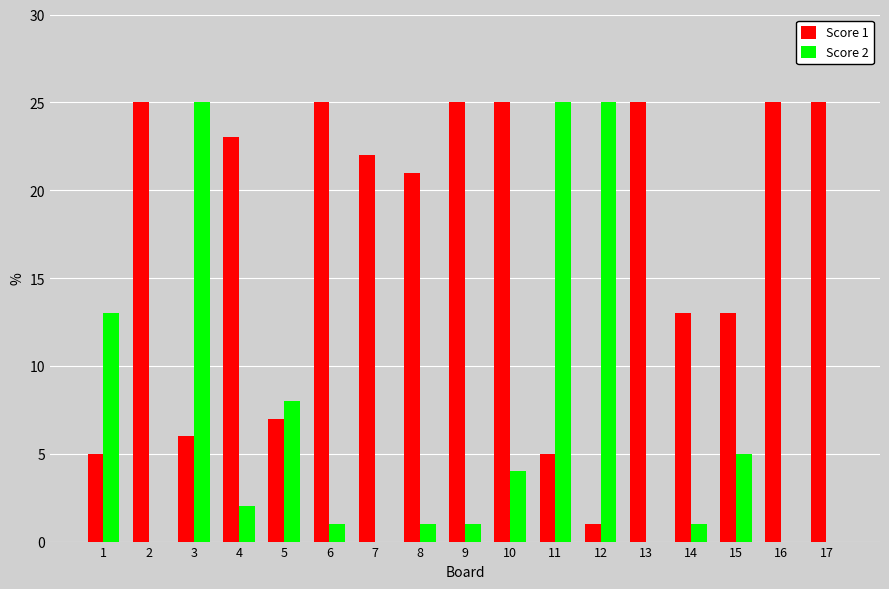

Is the value of Score 1 at 16 greater than the value of Score 2 at 1?

Yes